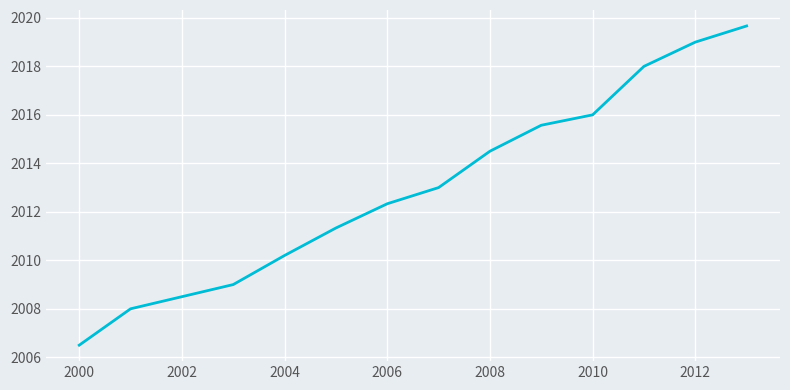

What is the difference between the maximum and minimum values?

13.2